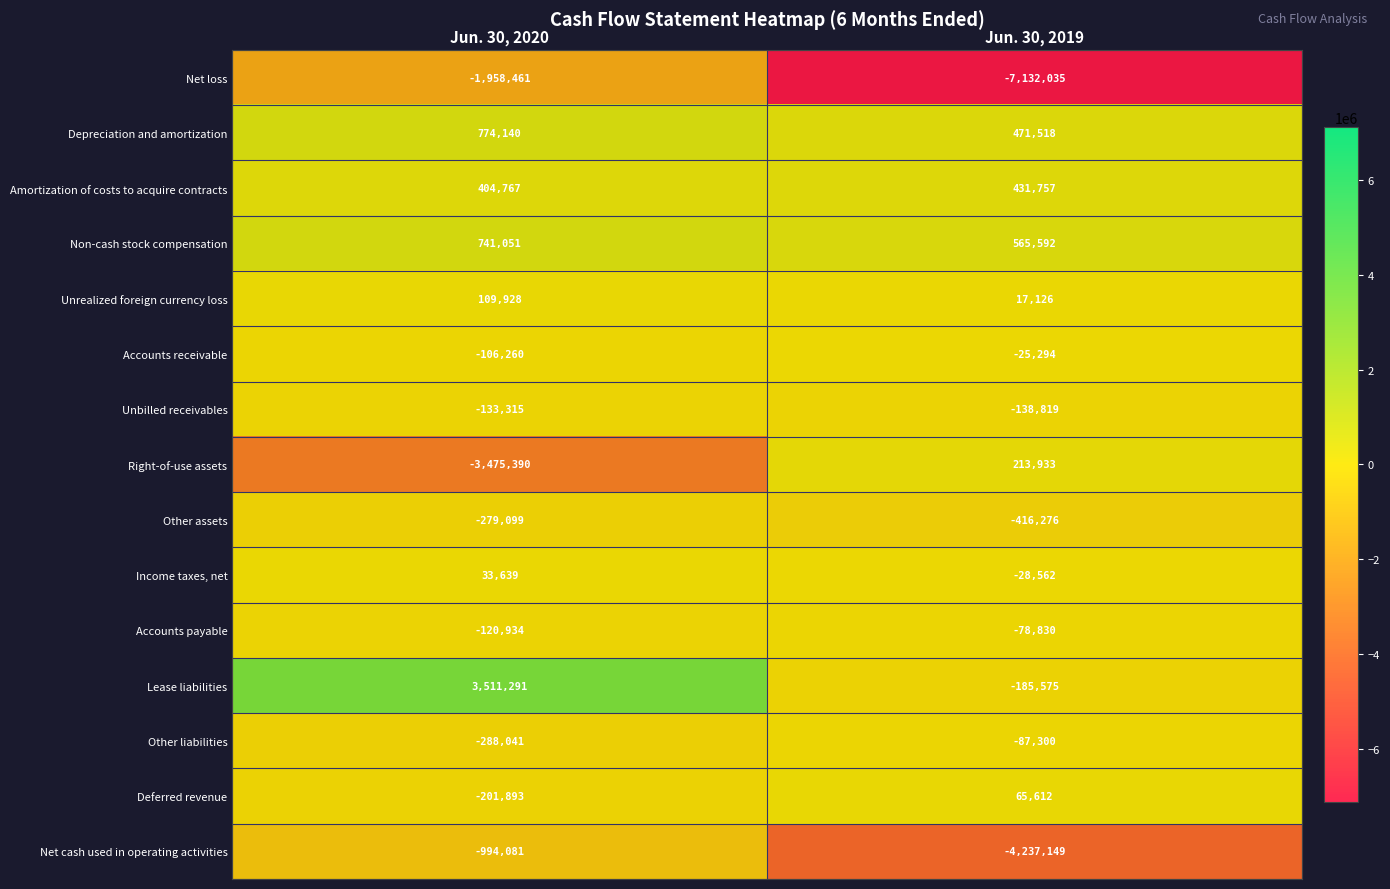

Between Jun. 30, 2020 and Jun. 30, 2019, which series saw the biggest shift?

Net loss